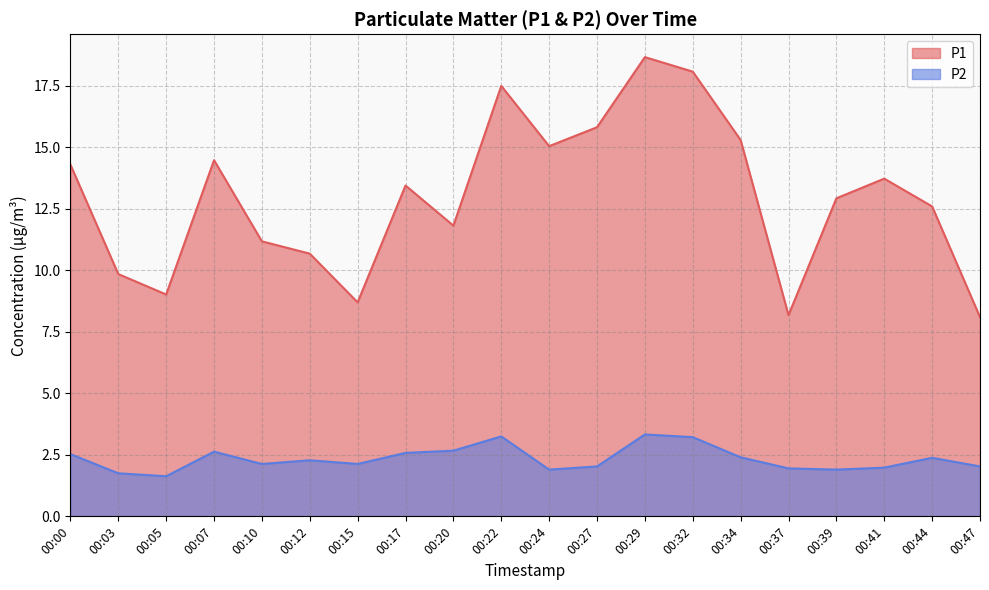

The value of P2 at 00:07 is 2.6. True or false?

True